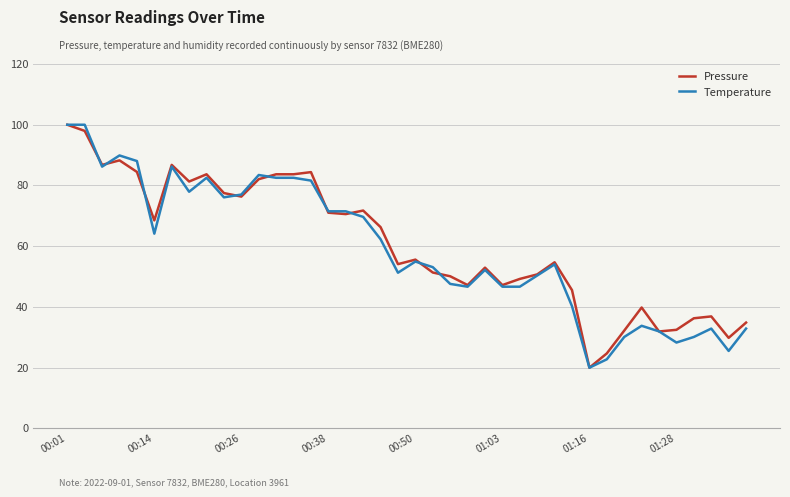

What is the lowest value of the Temperature series?

20.0